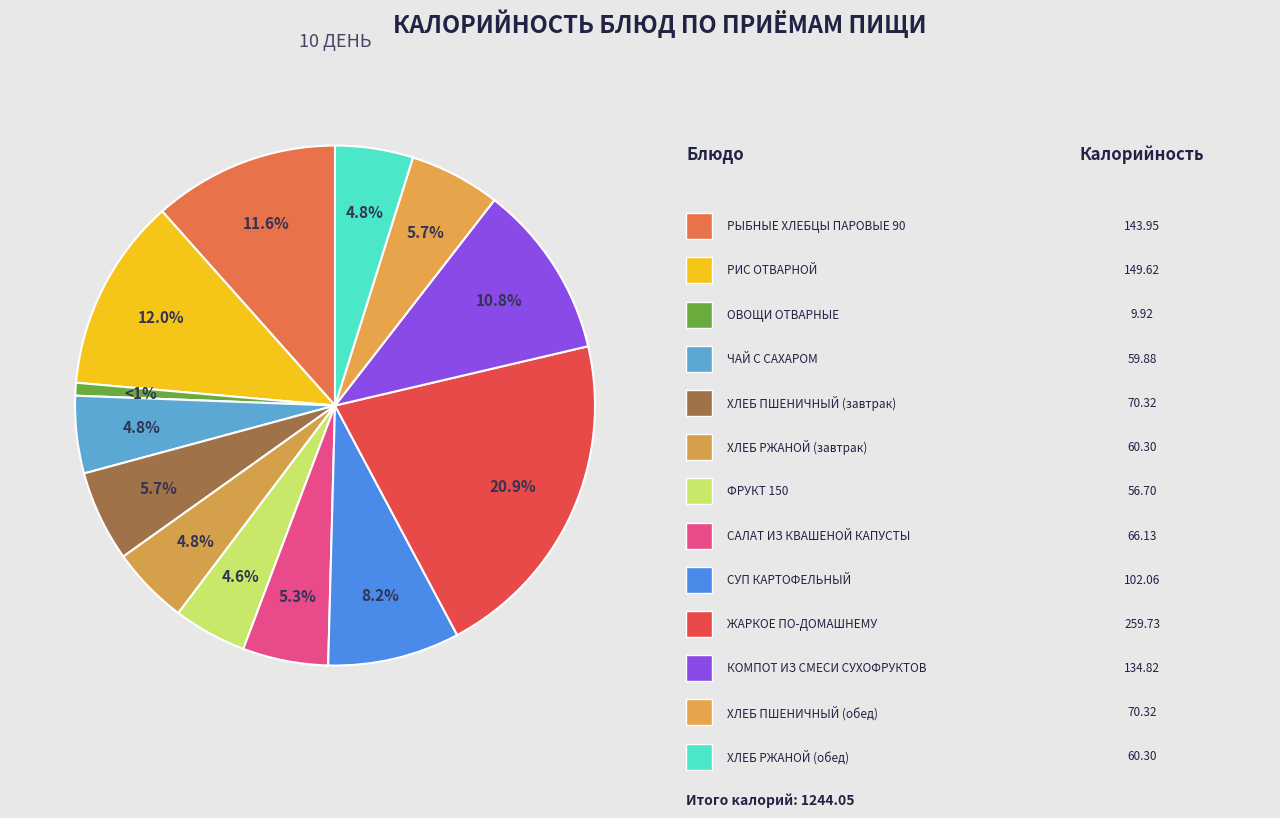

To the nearest percent, what is the average slice percentage?

8%